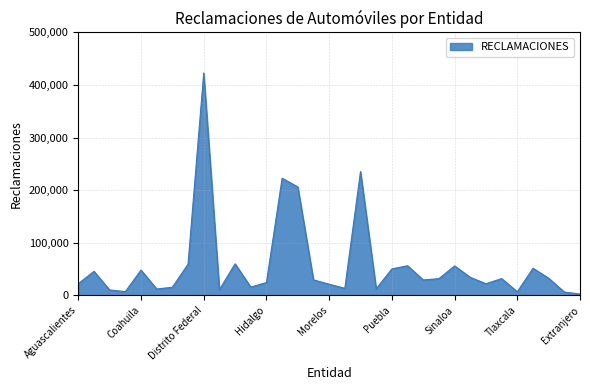

What is the greatest value displayed?

422789